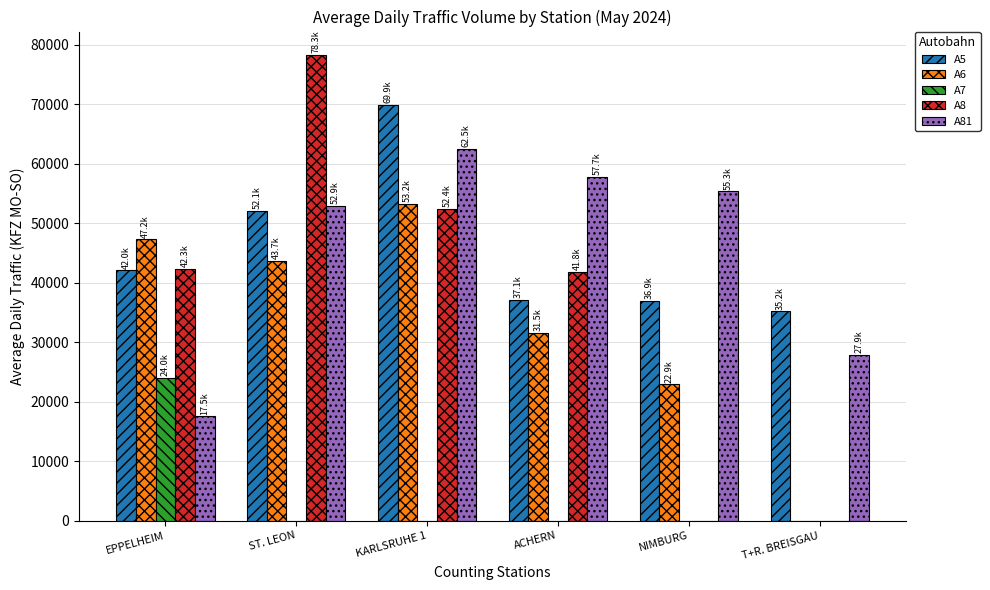

What is the total value across all series at EPPELHEIM?

173163